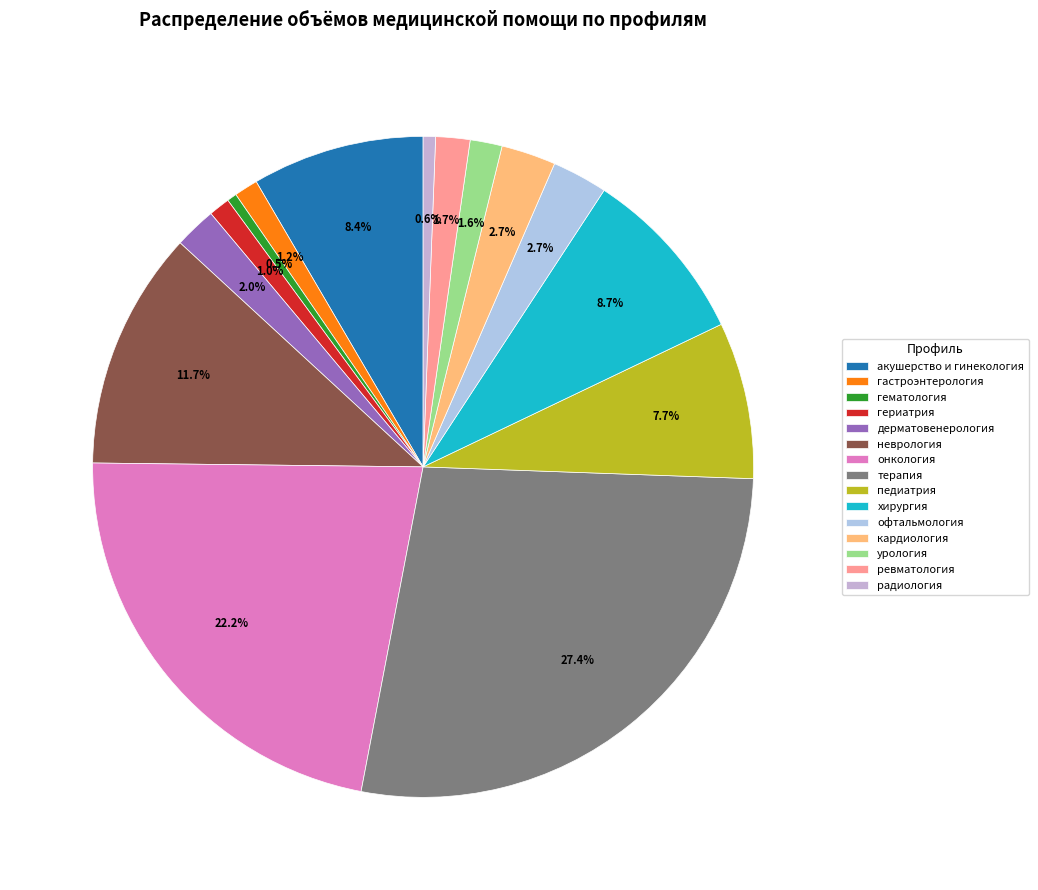

What is the smallest slice in the pie chart?

гематология